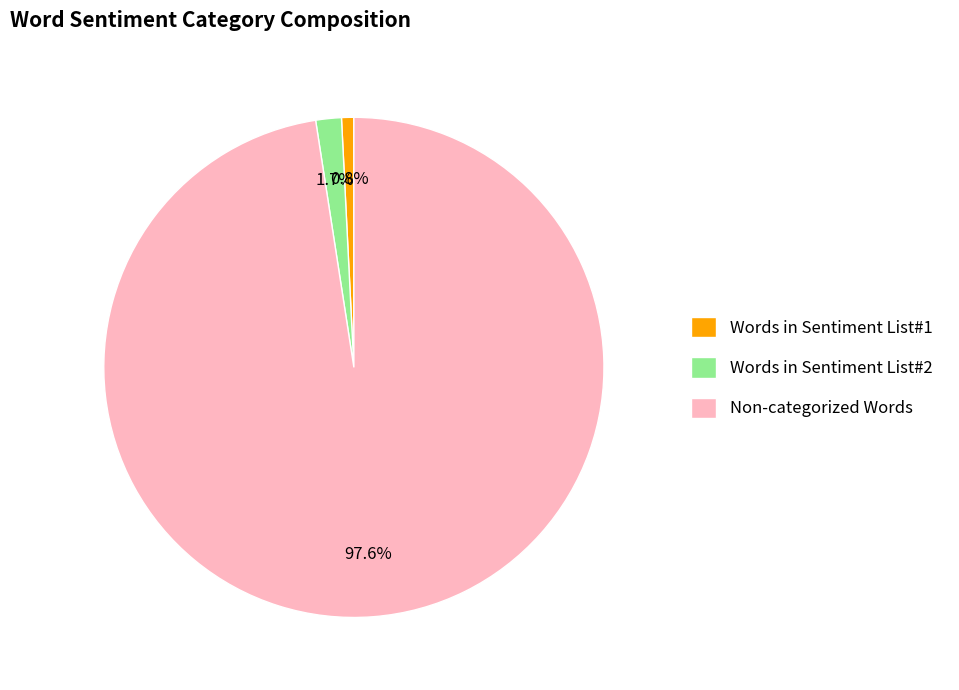

What percentage is the Words in Sentiment List#2 slice, to the nearest percent?

2%